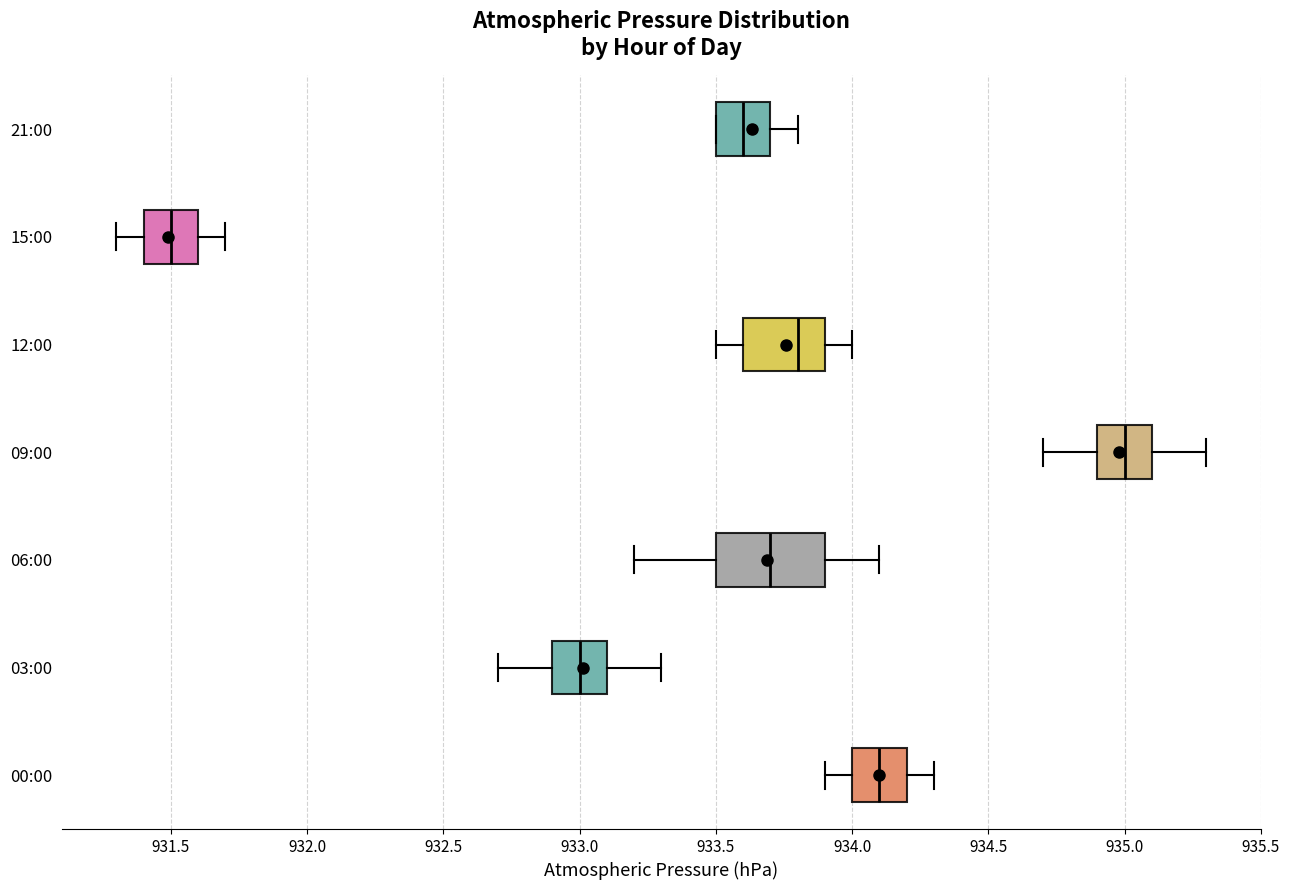

Which box is the widest, from its left edge to its right edge?

06:00